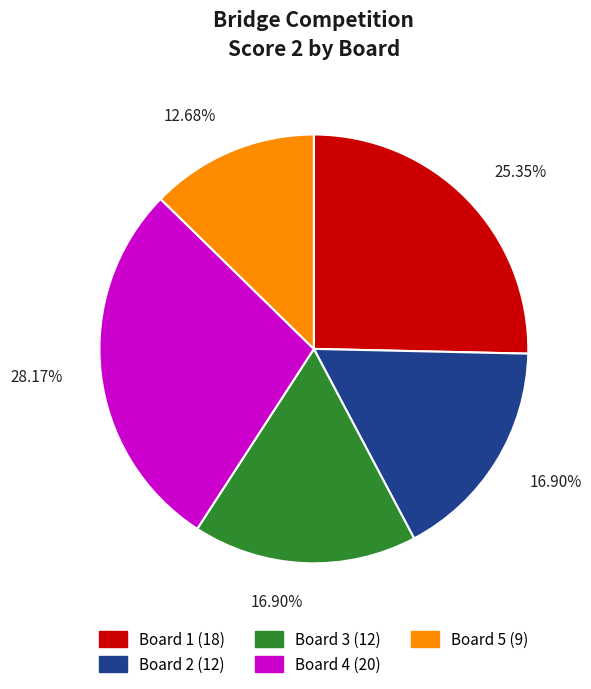

Does Board 5 account for over 50% of the chart?

No